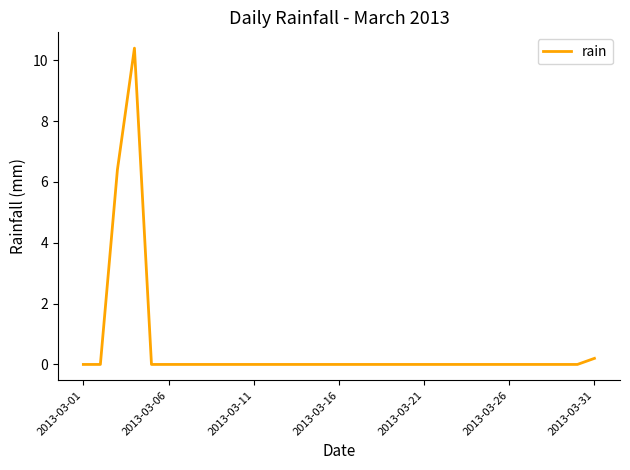

What is the difference between the second highest and second lowest values?

6.4